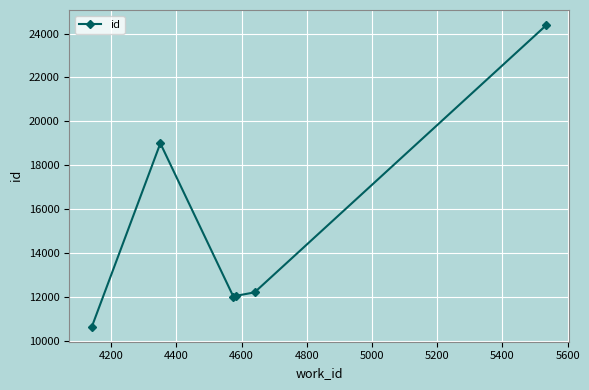

What is the value of the 1st point from the left?

10658